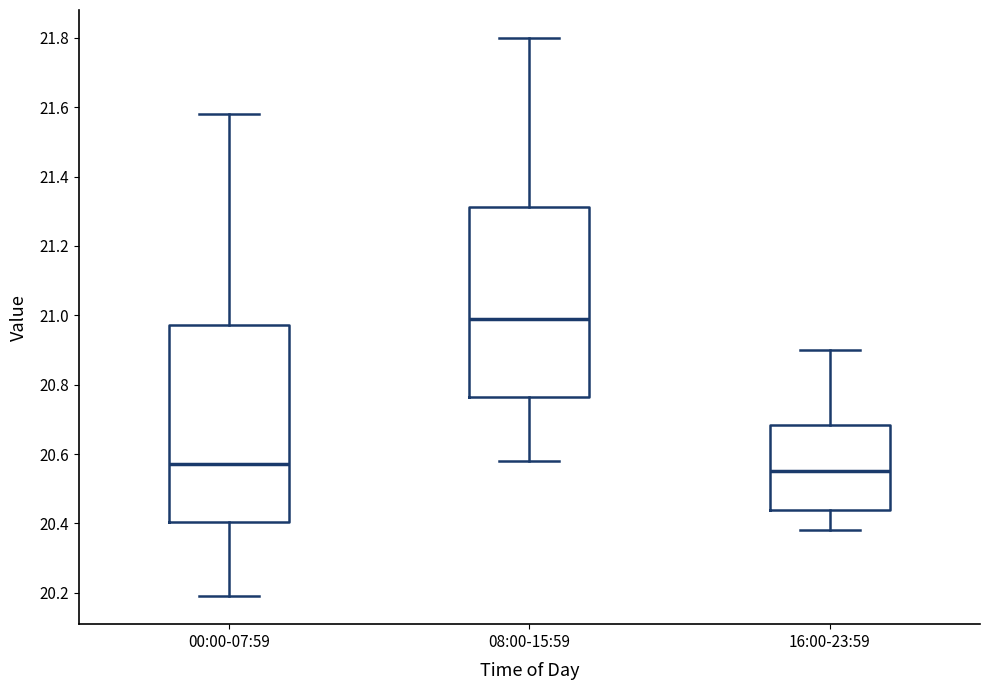

Reading left to right, read every box against the y-axis: the position of its median line, the range the box covers, and the ends of its whiskers. The values are not printed on the chart, so give them approximately, as read against the axis.

00:00-07:59: median 20.58, box 20.40 to 20.98, whiskers 20.20 to 21.58
08:00-15:59: median 21.00, box 20.76 to 21.32, whiskers 20.58 to 21.80
16:00-23:59: median 20.56, box 20.44 to 20.68, whiskers 20.38 to 20.90